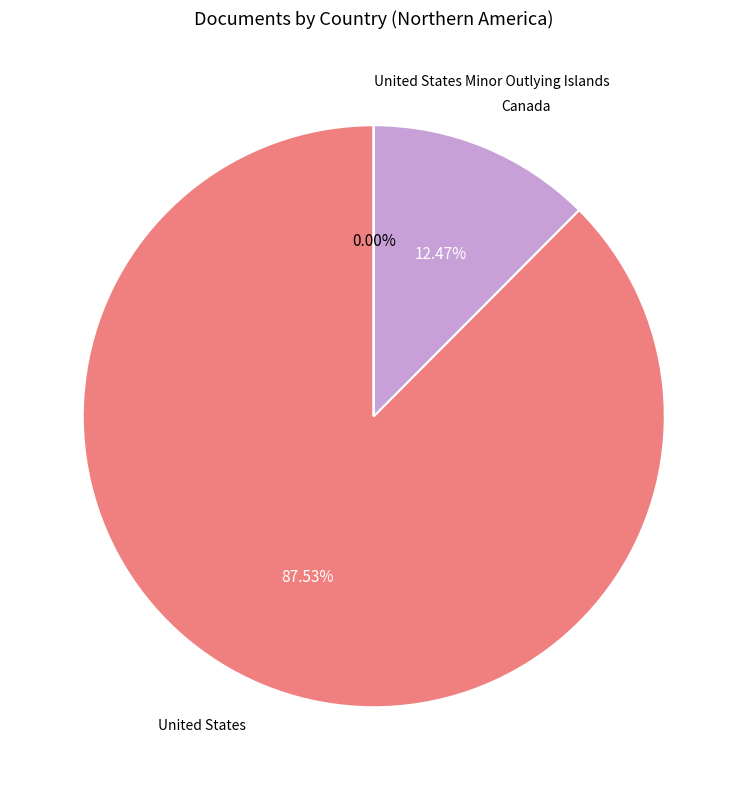

Which category accounts for the majority?

United States